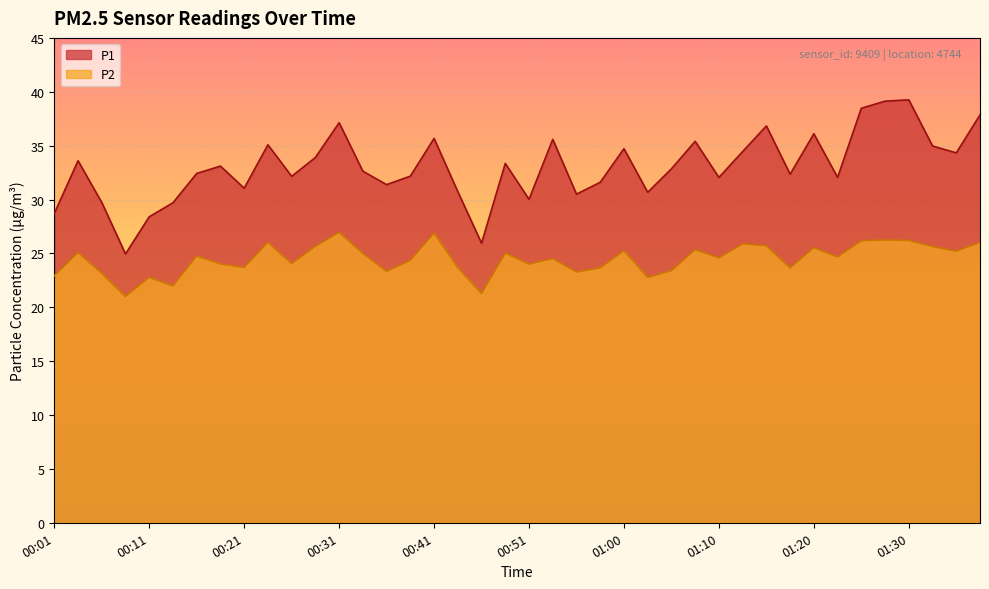

Is the value of P1 at 00:26 greater than the value of P2 at 01:28?

Yes